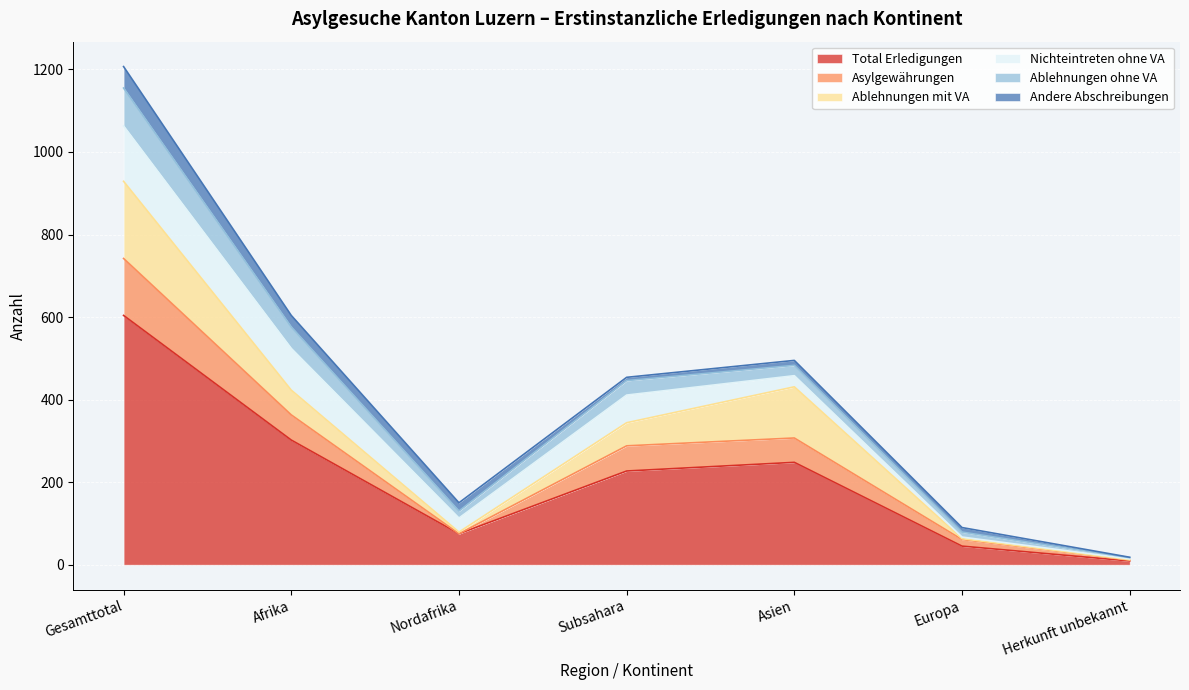

Between Asien and Europa, which series saw the biggest shift?

Total Erledigungen